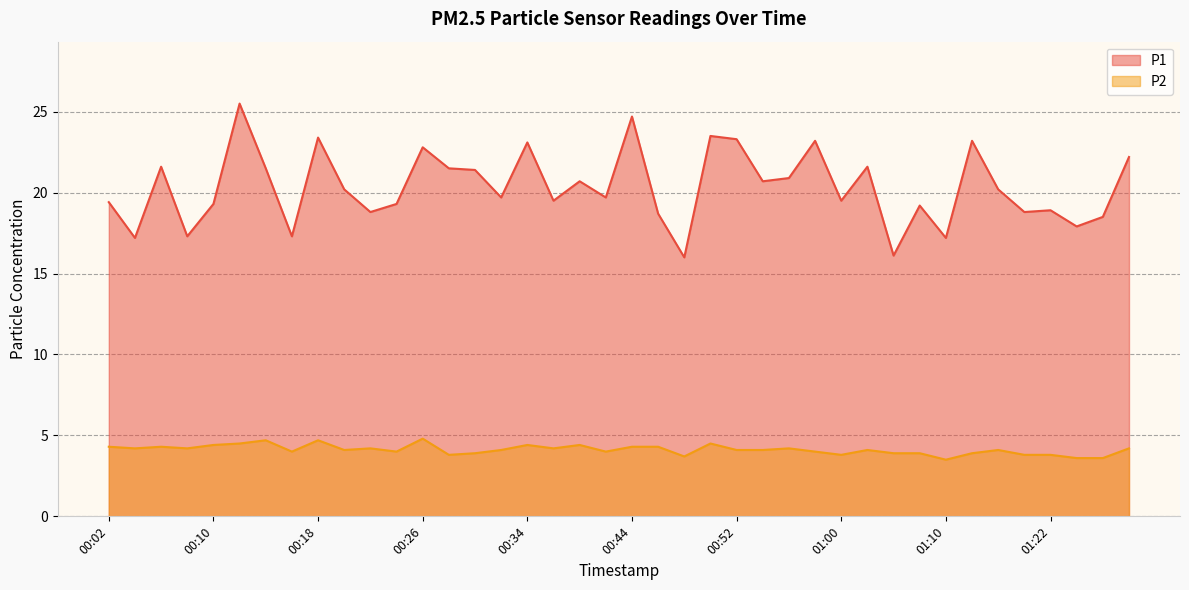

Reading left to right, what are all the values shown in this chart?

P1: 00:02=19.4	00:04=17.2	00:05=21.6	00:07=17.3	00:10=19.3	00:12=25.5	00:13=21.5	00:16=17.3	00:18=23.4	00:20=20.2	00:23=18.8	00:24=19.3	00:26=22.8	00:29=21.5	00:31=21.4	00:32=19.7	00:34=23.1	00:37=19.5	00:39=20.7	00:41=19.7	00:44=24.7	00:45=18.7	00:47=16.0	00:50=23.5	00:52=23.3	00:53=20.7	00:55=20.9	00:58=23.2	01:00=19.5	01:05=21.6	01:06=16.1	01:08=19.2	01:10=17.2	01:13=23.2	01:15=20.2	01:18=18.8	01:22=18.9	01:24=17.9	01:26=18.5	01:27=22.2
P2: 00:02=4.3	00:04=4.2	00:05=4.3	00:07=4.2	00:10=4.4	00:12=4.5	00:13=4.7	00:16=4.0	00:18=4.7	00:20=4.1	00:23=4.2	00:24=4.0	00:26=4.8	00:29=3.8	00:31=3.9	00:32=4.1	00:34=4.4	00:37=4.2	00:39=4.4	00:41=4.0	00:44=4.3	00:45=4.3	00:47=3.7	00:50=4.5	00:52=4.1	00:53=4.1	00:55=4.2	00:58=4.0	01:00=3.8	01:05=4.1	01:06=3.9	01:08=3.9	01:10=3.5	01:13=3.9	01:15=4.1	01:18=3.8	01:22=3.8	01:24=3.6	01:26=3.6	01:27=4.2